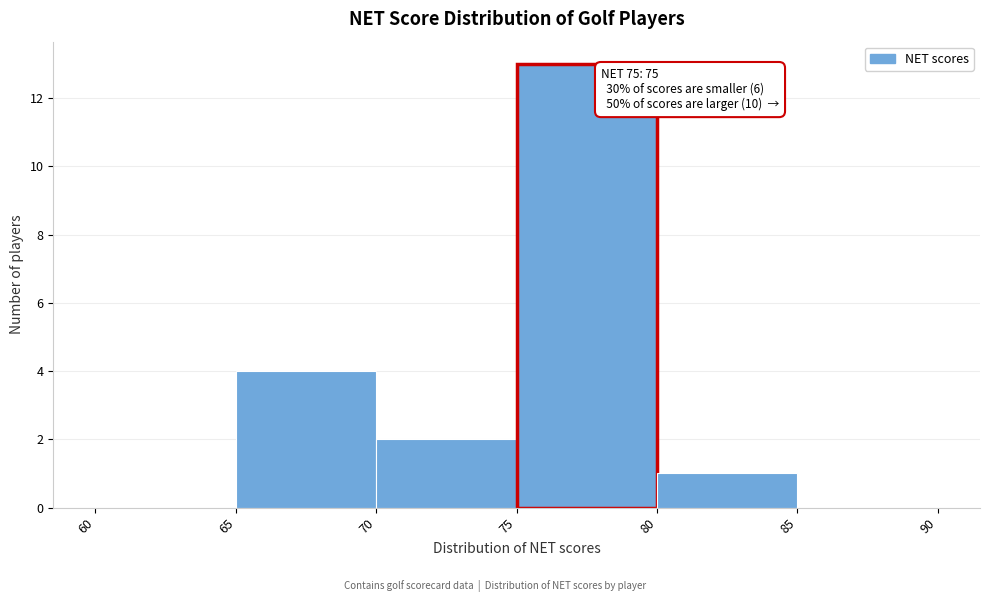

Over which range of the x-axis is the bar tallest?

75 to 80